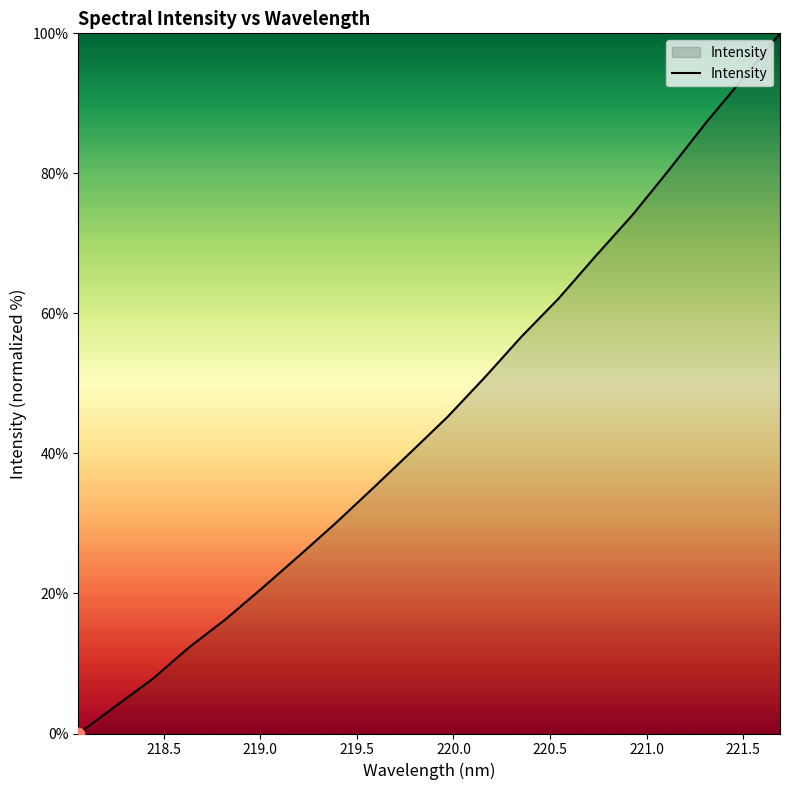

What is the difference between the maximum and minimum values?

100.0